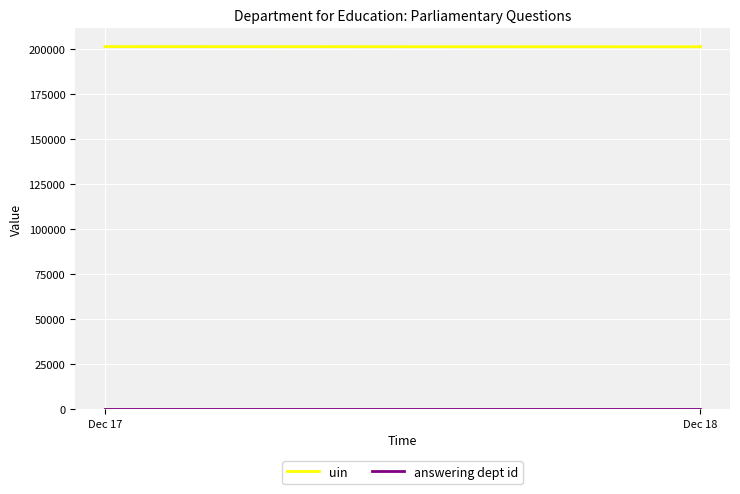

What is the average value of the uin series?

201198